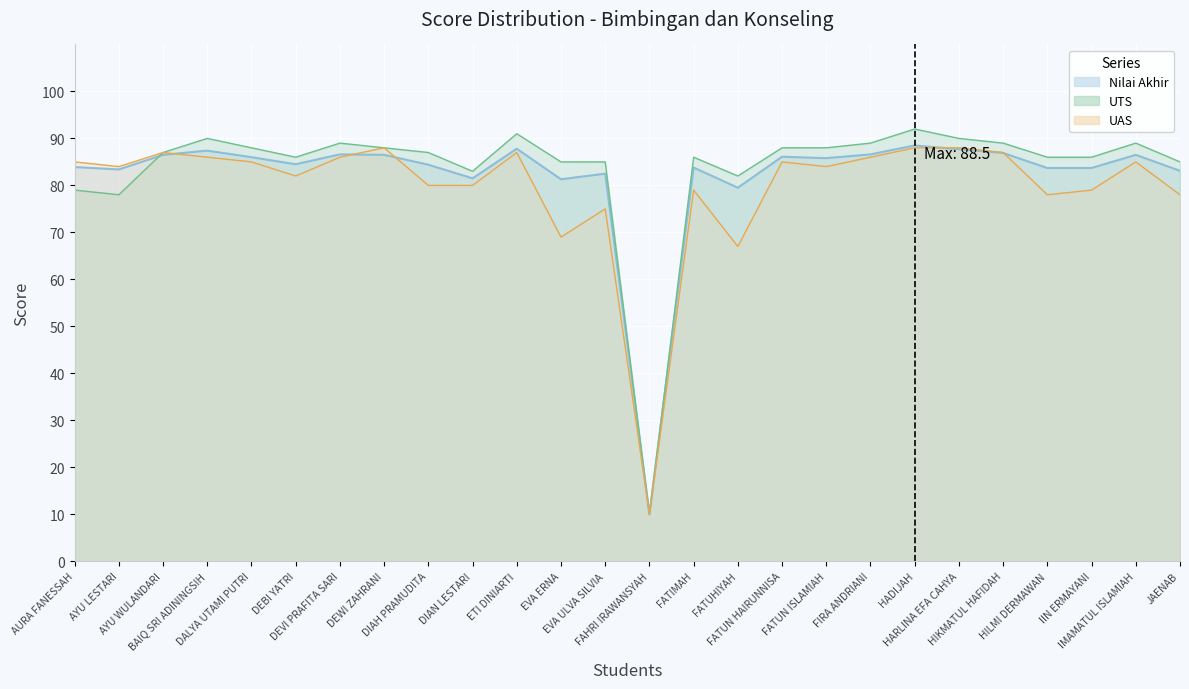

What is the average value?

82.1